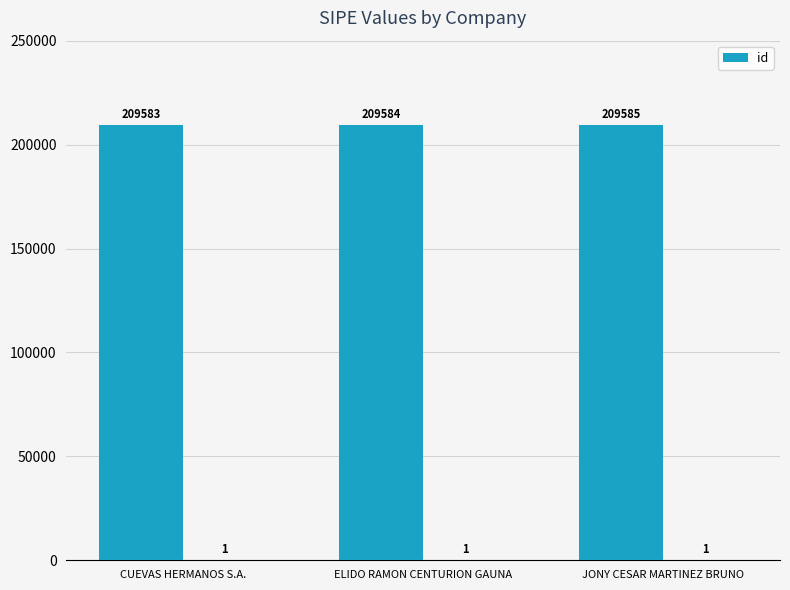

What is the average value?

209584